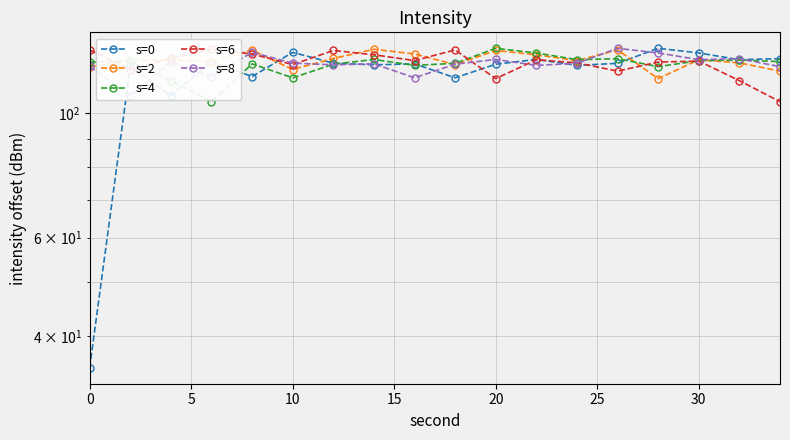

Reading left to right, list all the values displayed in this chart.

s=0: 35.2	121.1	107.4	123.6	116.2	128.3	122.8	121.9	122.4	115.6	122.2	124.6	121.6	122.7	130.5	128.0	124.5	125.0
s=2: 121.0	124.0	124.3	123.5	129.5	119.6	125.1	129.9	127.5	122.0	129.3	127.0	124.0	129.6	115.2	124.5	122.9	118.8
s=4: 123.3	123.8	114.3	104.8	122.4	115.6	122.2	124.6	121.6	122.7	130.5	128.0	124.5	125.0	121.0	124.0	124.3	123.5
s=6: 129.5	119.6	125.1	129.9	127.5	122.0	129.3	127.0	124.0	129.6	115.2	124.5	122.9	118.8	123.3	123.8	114.3	104.8
s=8: 121.1	107.4	123.6	116.2	128.3	122.8	121.9	122.4	115.6	122.2	124.6	121.6	122.7	130.5	128.0	124.5	125.0	121.0